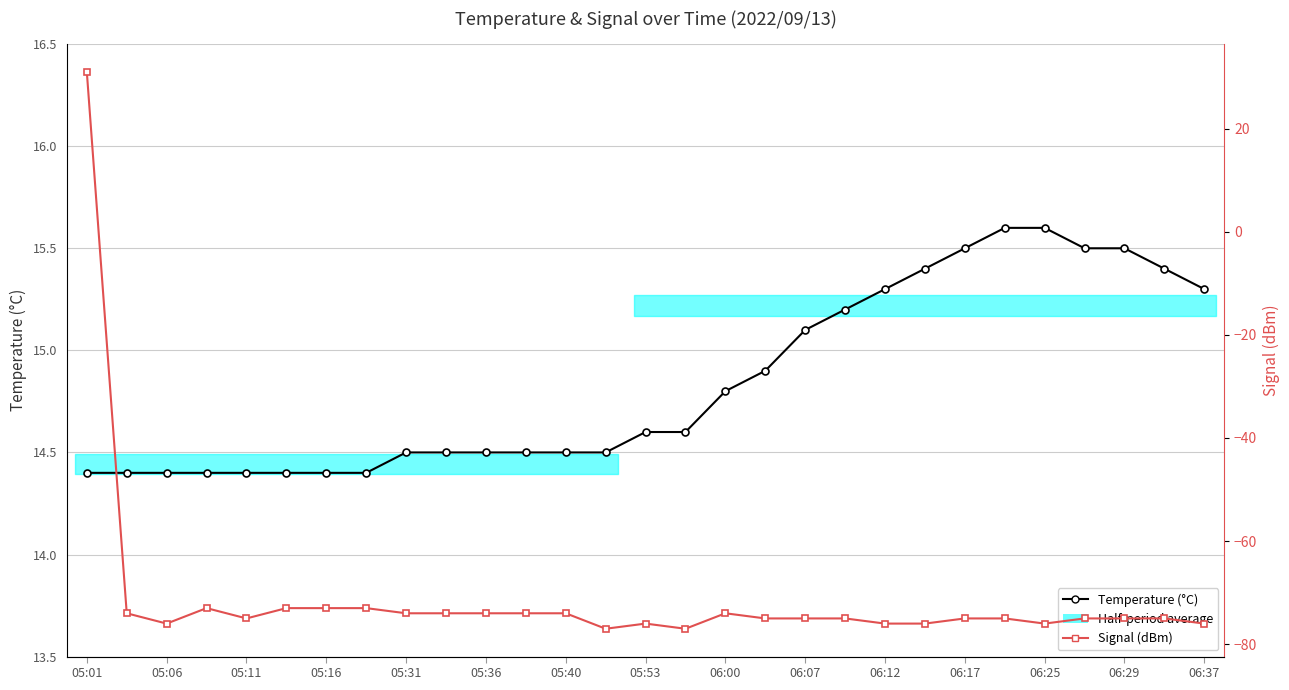

What is the spread (max minus min) of values at 21?

91.4